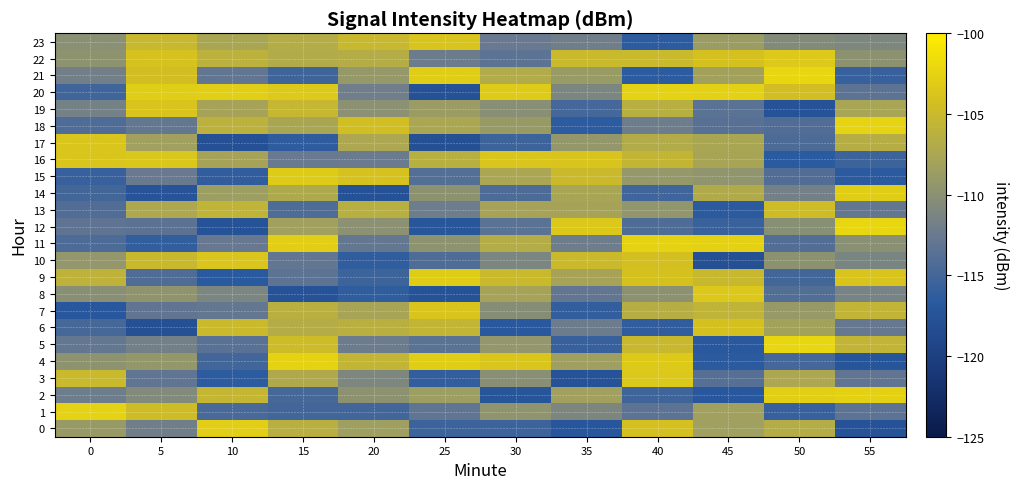

Rank the series by their maximum value, from lowest to highest.

13, 6, 7, 23, 19, 10, 17, 16, 8, 3, 22, 15, 9, 14, 0, 2, 20, 4, 1, 11, 18, 12, 5, 21